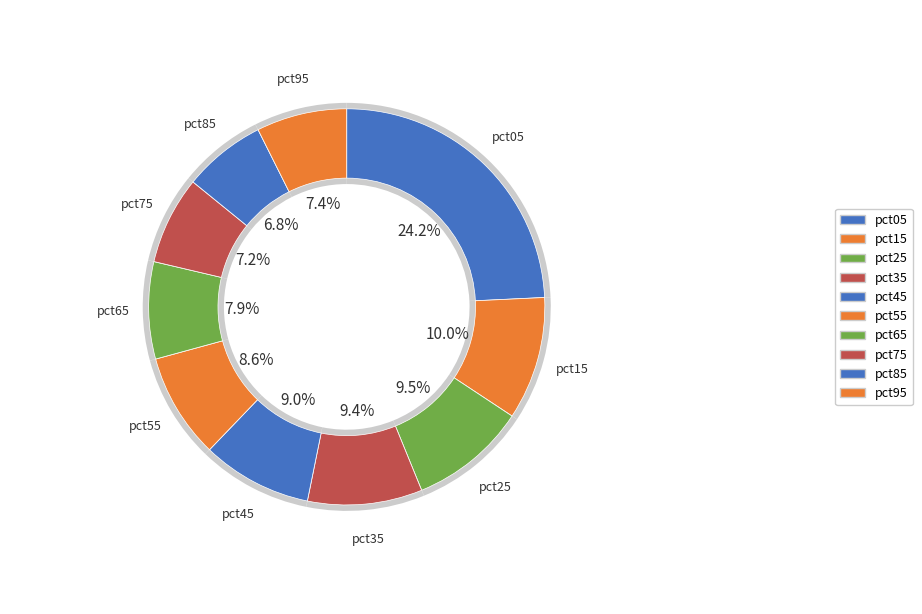

What is the smallest slice in the pie chart?

pct85